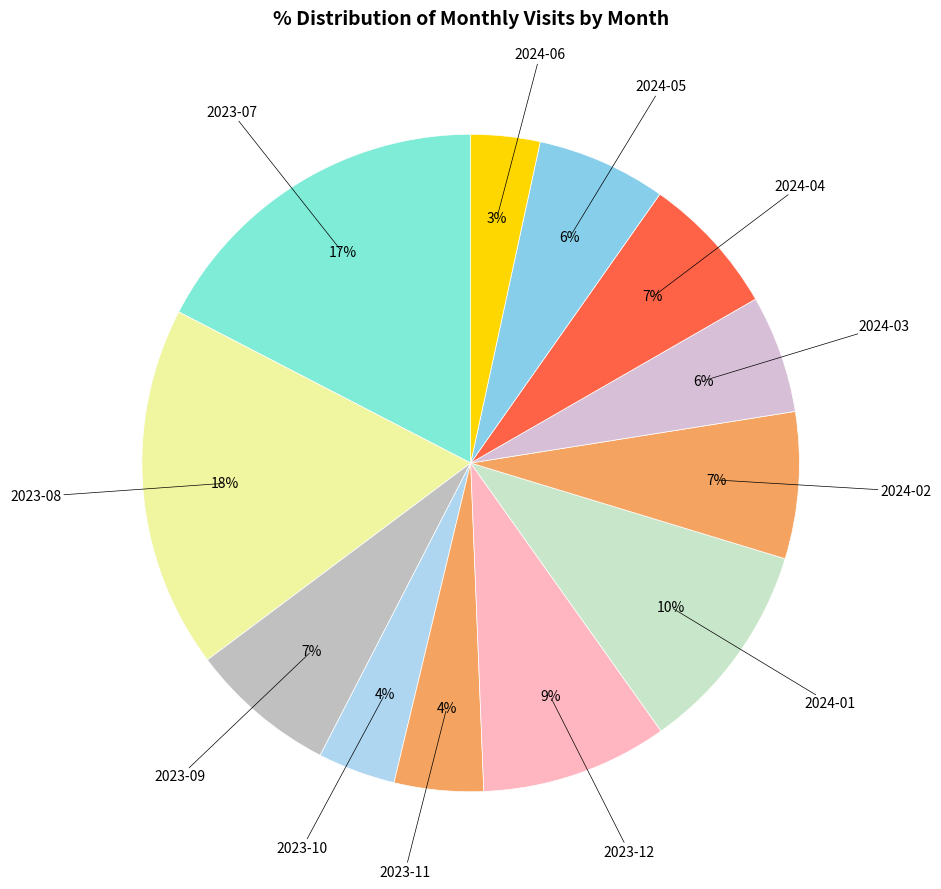

How many segments does this pie chart have?

12